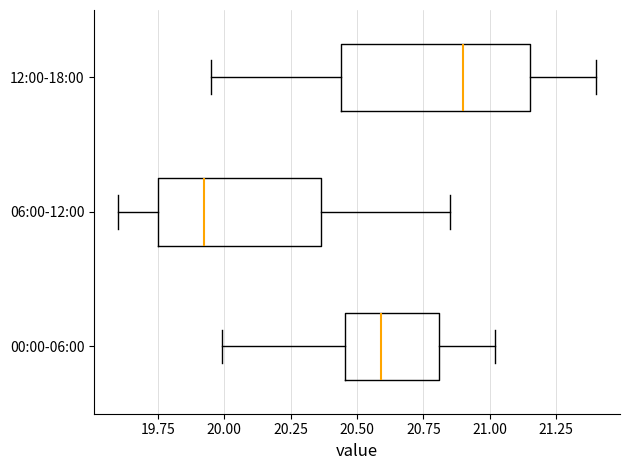

Where is the left edge of the box for 06:00-12:00 on the x-axis? The values are not printed on the chart, so give them approximately, as read against the axis.

19.75